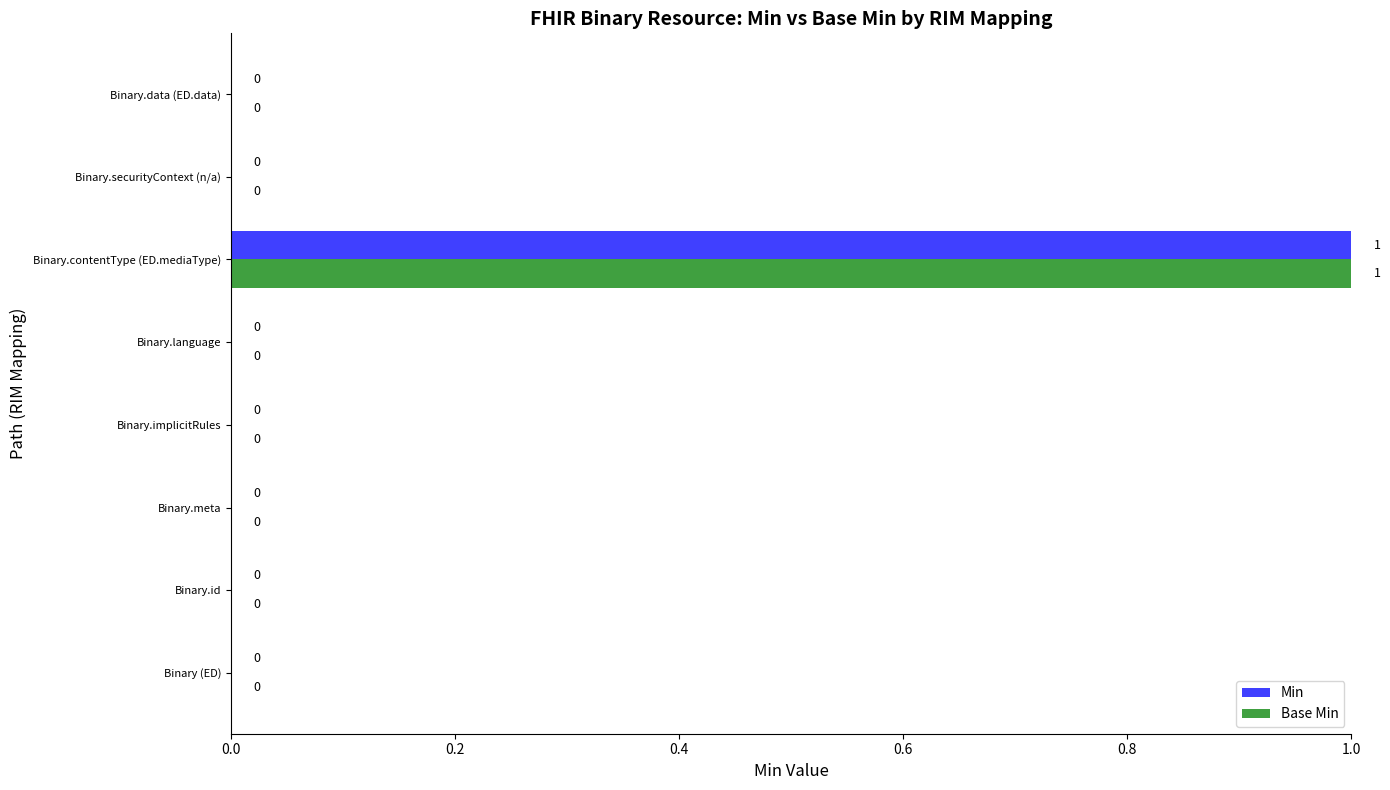

At which category is the sum across all series the highest?

Binary.contentType (ED.mediaType)